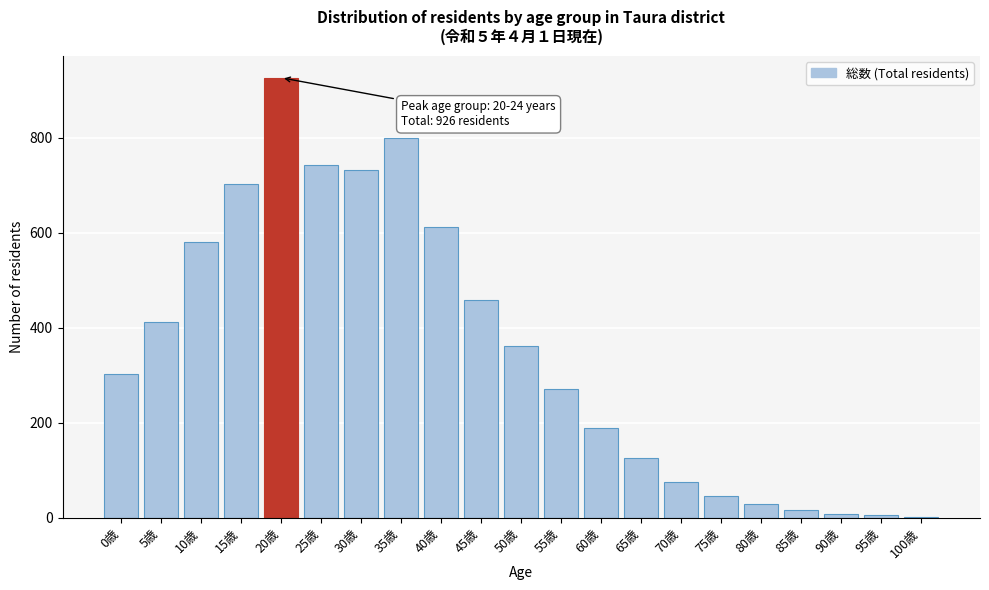

Reading left to right, list all the values displayed in this chart.

0歳=302	5歳=412	10歳=580	15歳=703	20歳=926	25歳=743	30歳=732	35歳=800	40歳=613	45歳=459	50歳=361	55歳=271	60歳=190	65歳=126	70歳=76	75歳=46	80歳=29	85歳=17	90歳=9	95歳=5	100歳=1